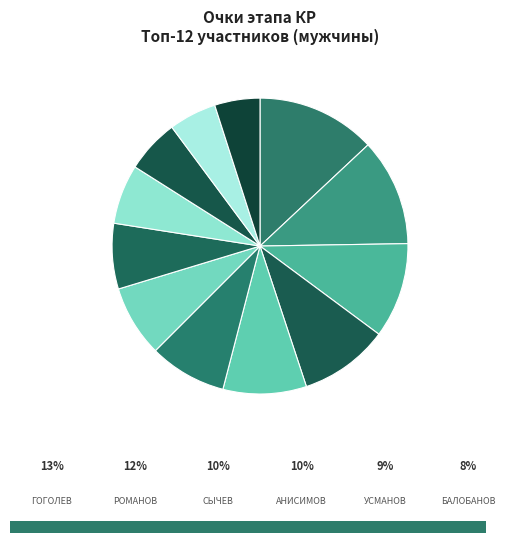

What percentage is the АНИСИМОВ Алексей slice, to the nearest percent?

10%